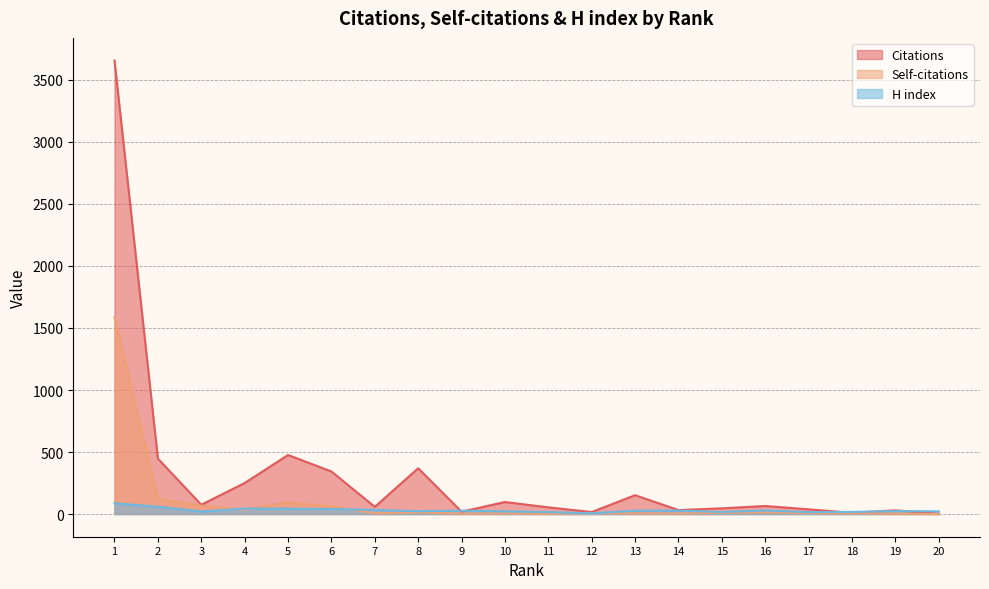

How many values in the Citations series exceed 65?

9